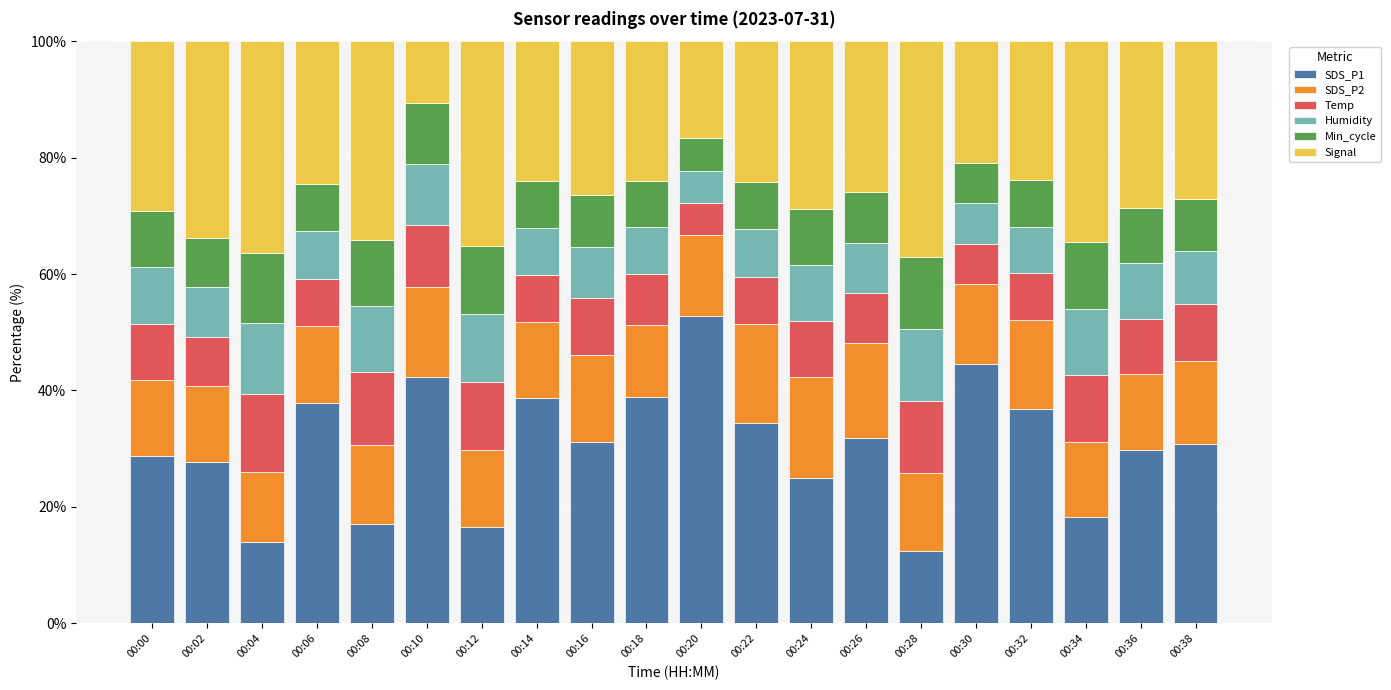

At which label does SDS_P1 first exceed 31?

00:06